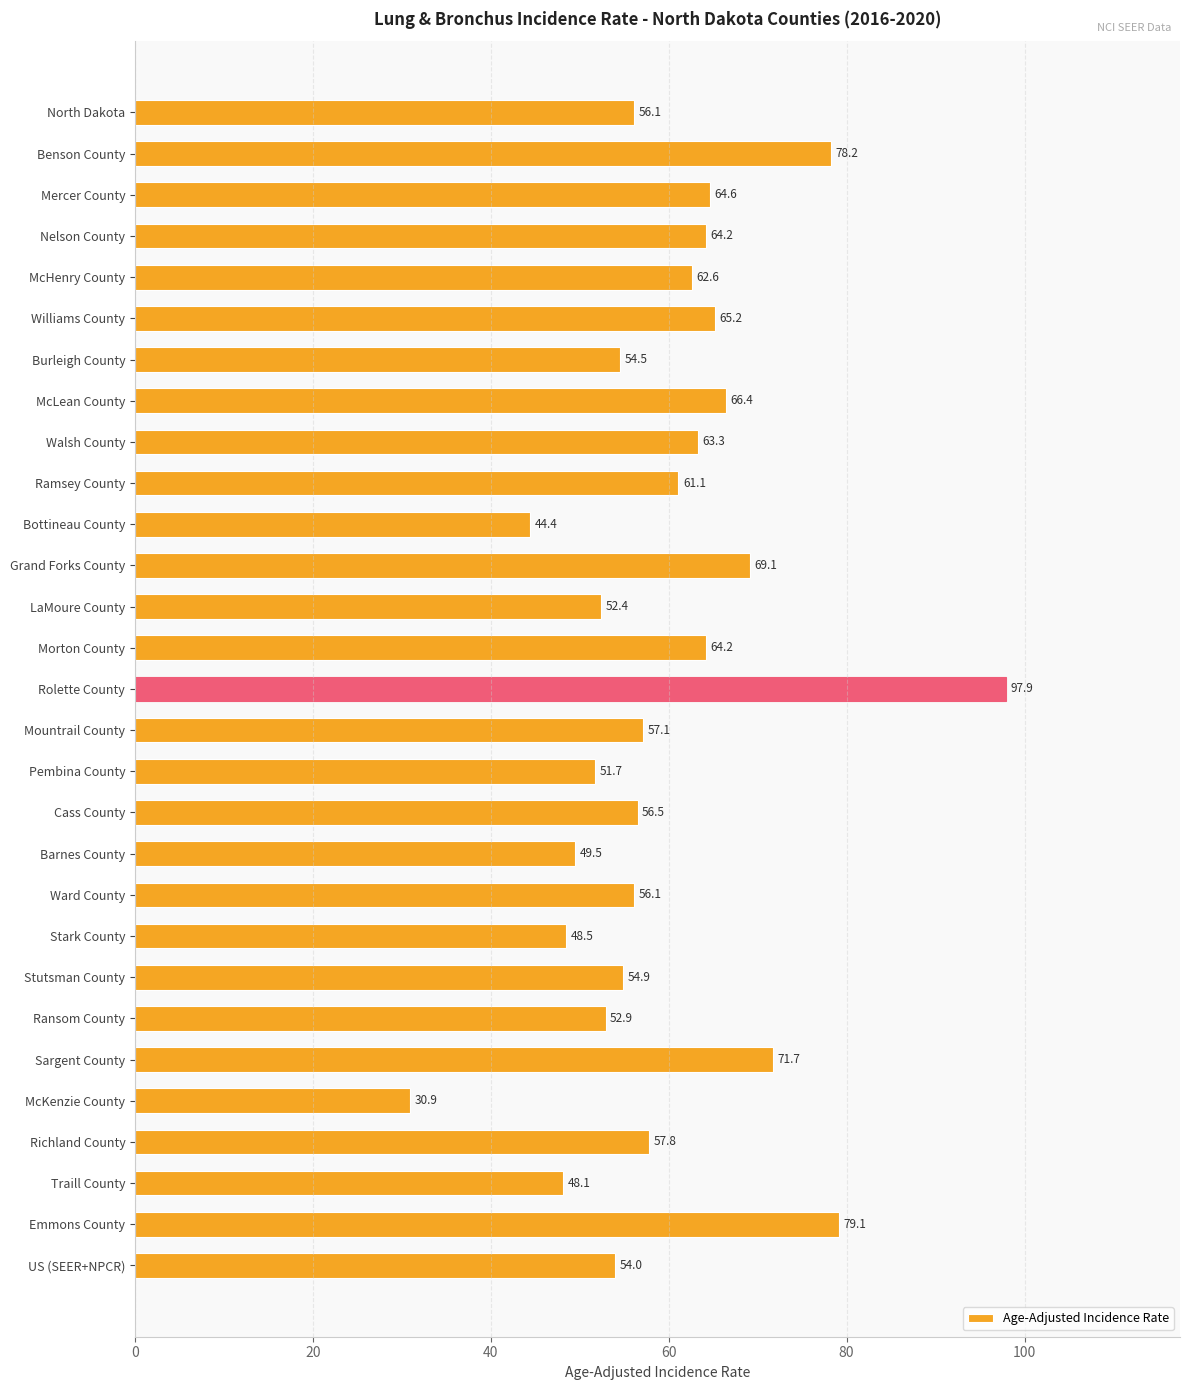

The value at Benson County is 139.7. True or false?

False